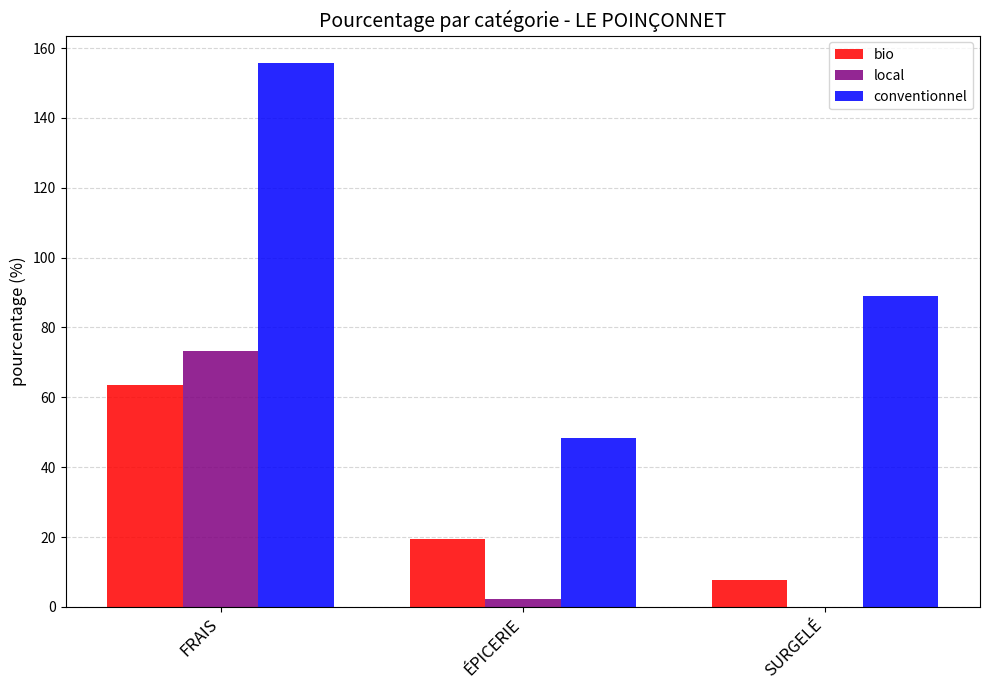

What is the approximate value of conventionnel at FRAIS?

155.8